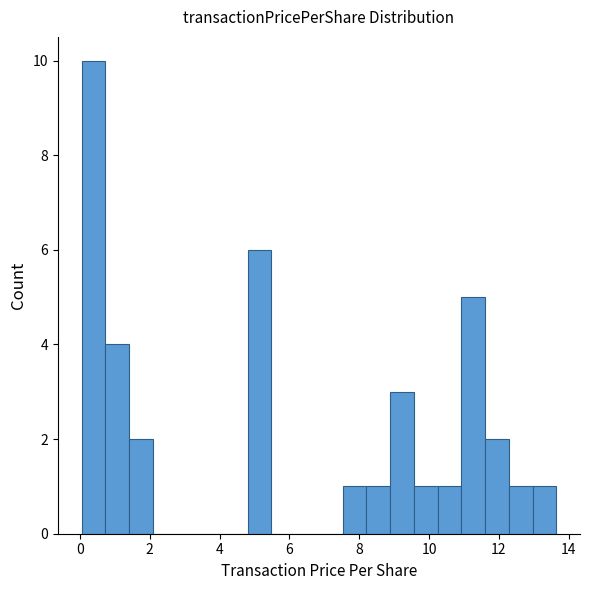

Read against the x-axis, roughly where is the centre of the tallest bar?

0.4